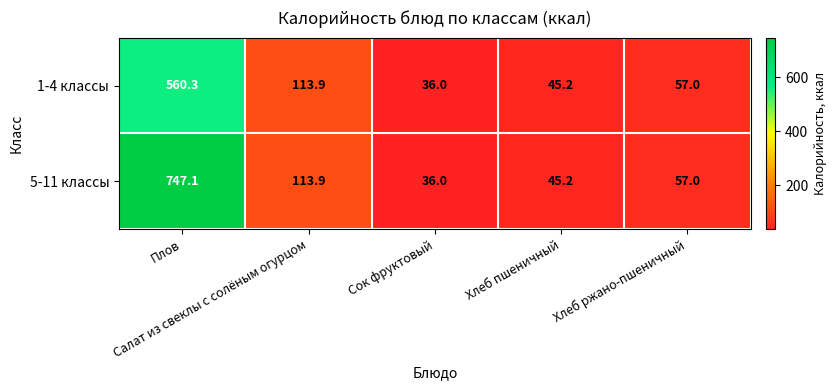

What is the difference between the second highest and second lowest values in the 1-4 классы series?

68.7